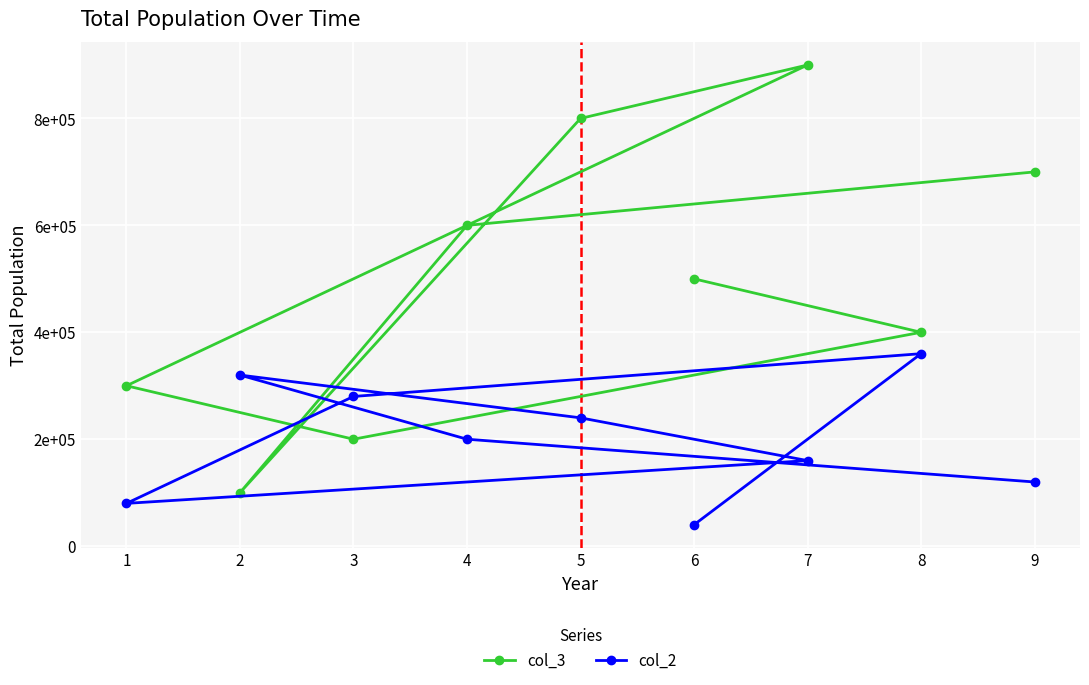

True or false: col_3 has a value of 180113 at 5.

False